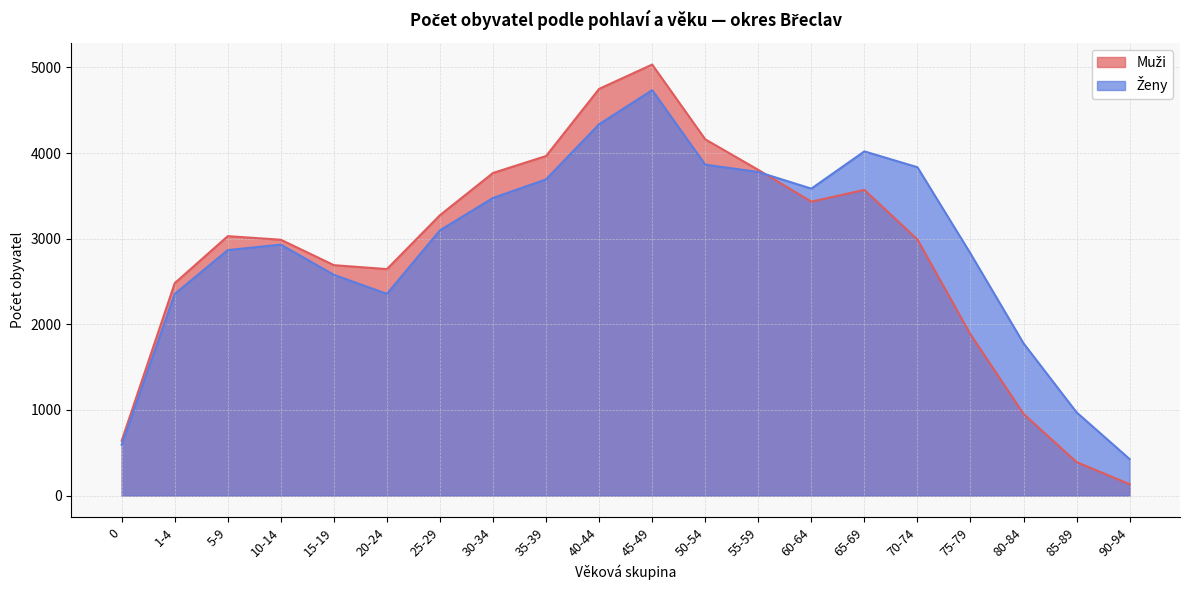

List the series in order of their peak value, highest first.

Muži, Ženy